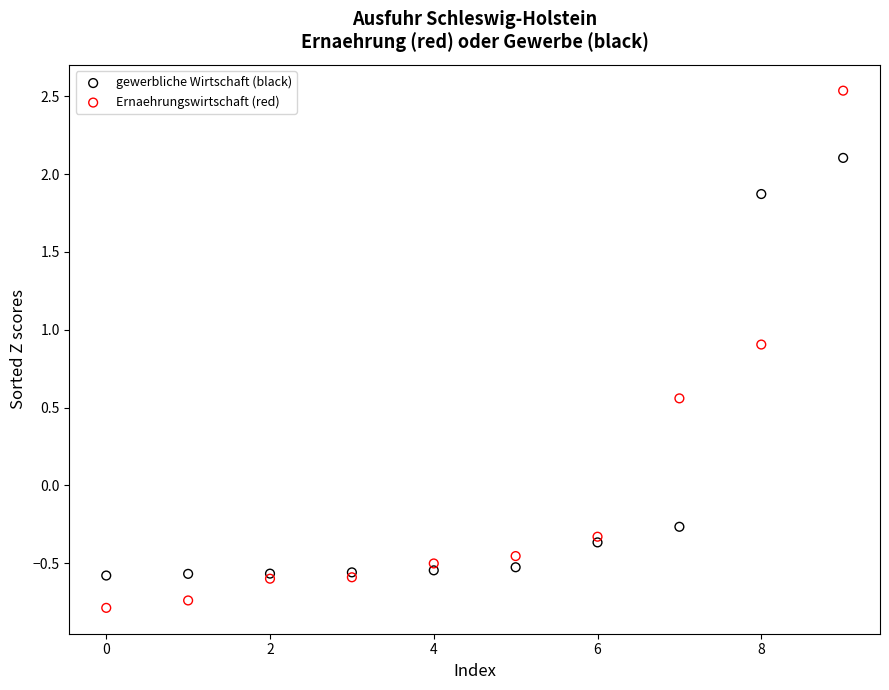

In the gewerbliche Wirtschaft (black) series, what Y value is closest to 0?

-0.3